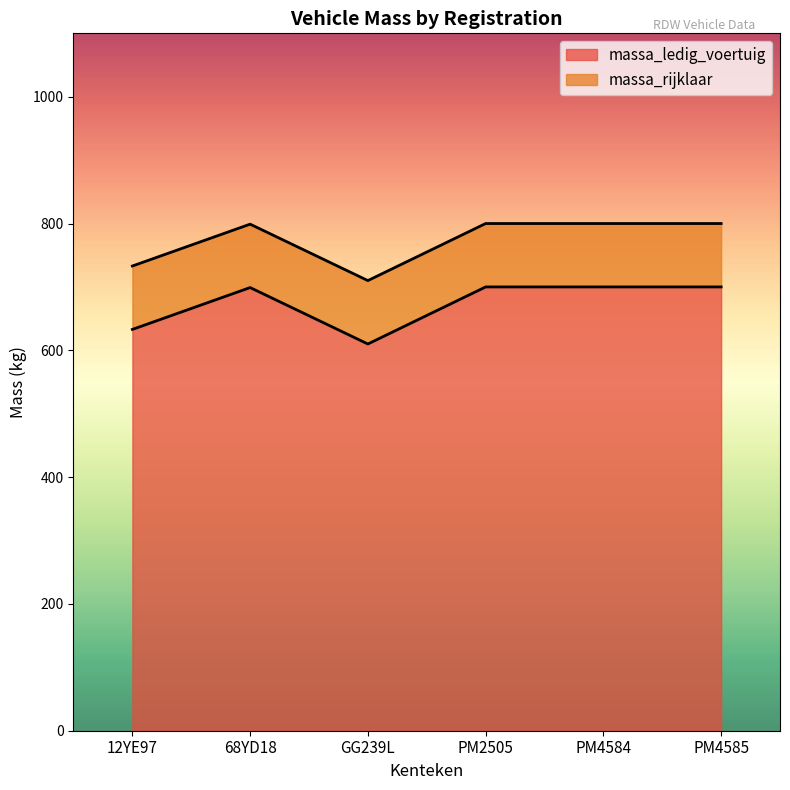

What is the smallest value displayed?

610